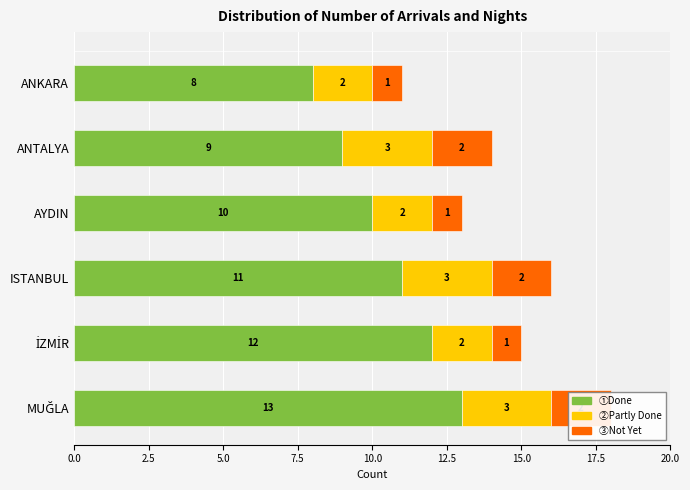

Rank the series by their maximum value, from lowest to highest.

Not Yet, Partly Done, Done